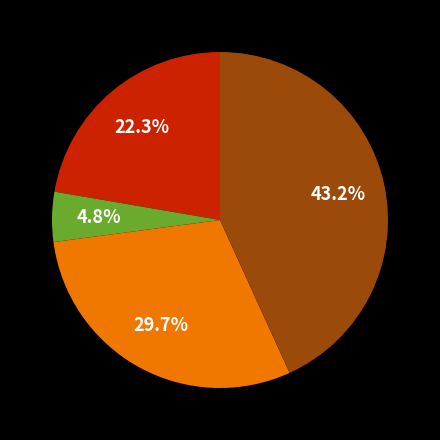

Is there any slice that represents more than half of the pie?

No